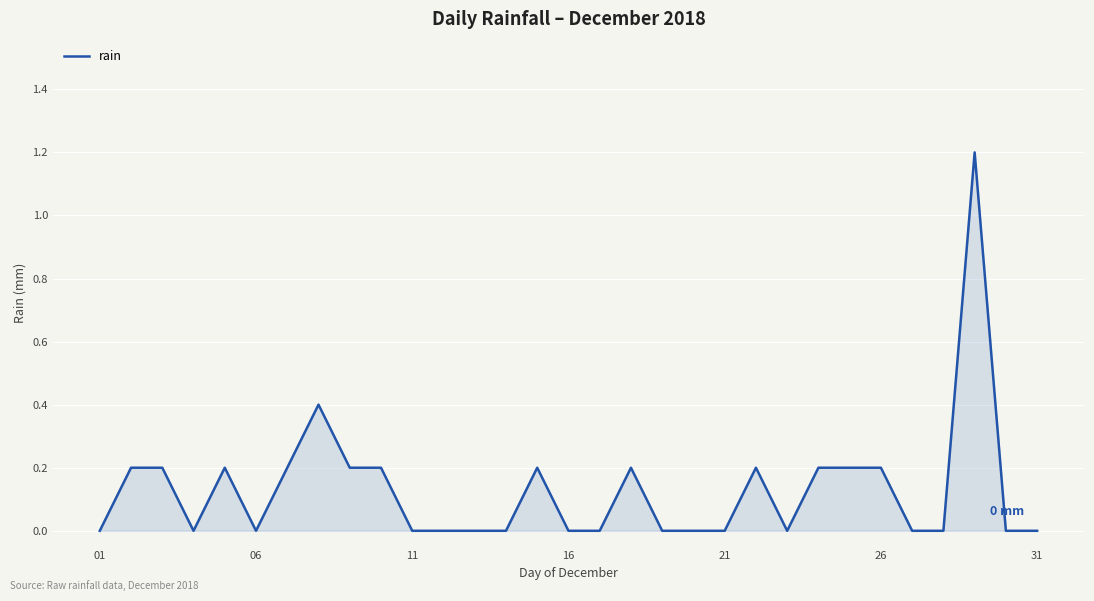

What is the maximum value shown in the chart?

1.2